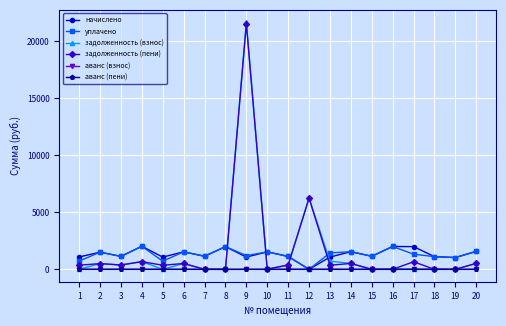

Is the value of аванс (взнос) at 6 greater than the value of начислено at 3?

No